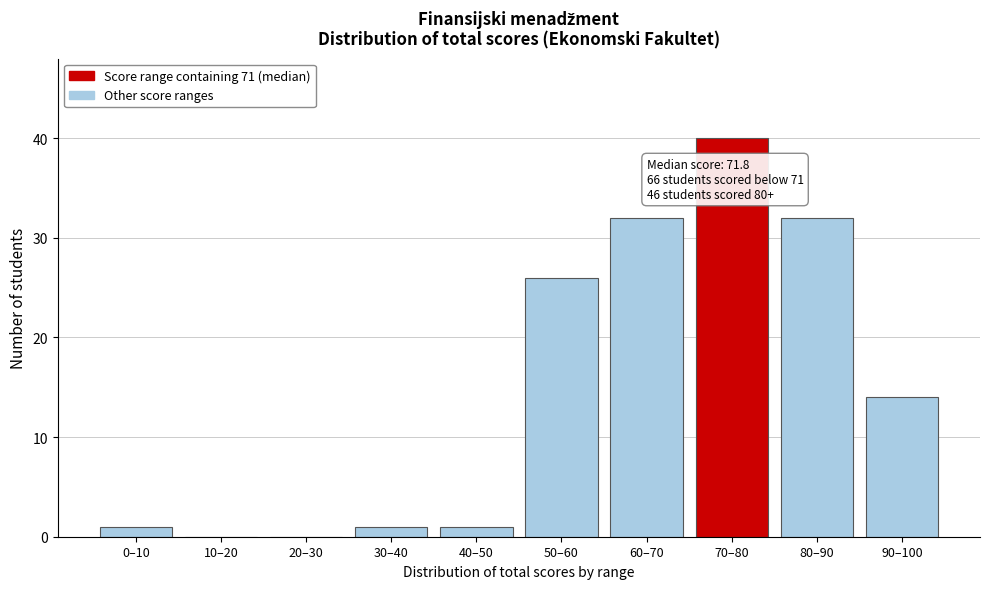

Reading left to right, extract all data points from this chart.

0–10=1	10–20=0	20–30=0	30–40=1	40–50=1	50–60=26	60–70=32	70–80=40	80–90=32	90–100=14